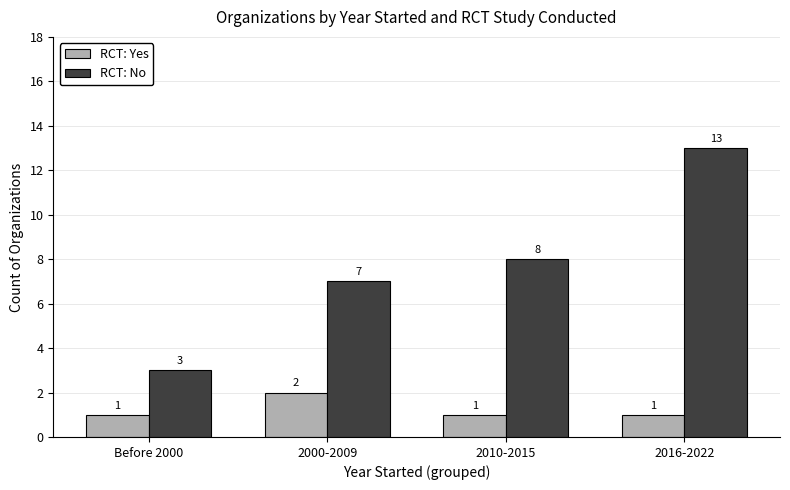

Are the bars grouped side by side (vs. stacked)?

Yes